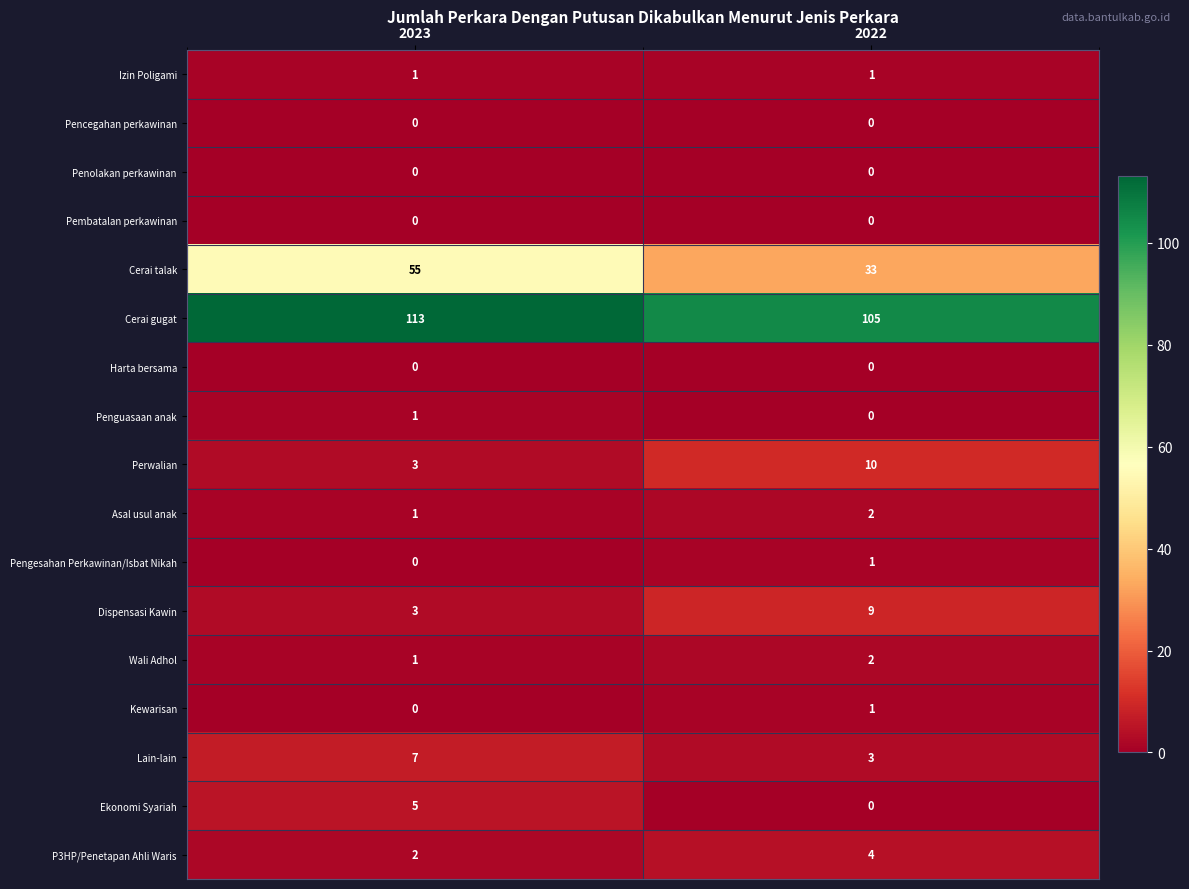

The value of Pengesahan Perkawinan/Isbat Nikah at 2023 is 0. True or false?

True